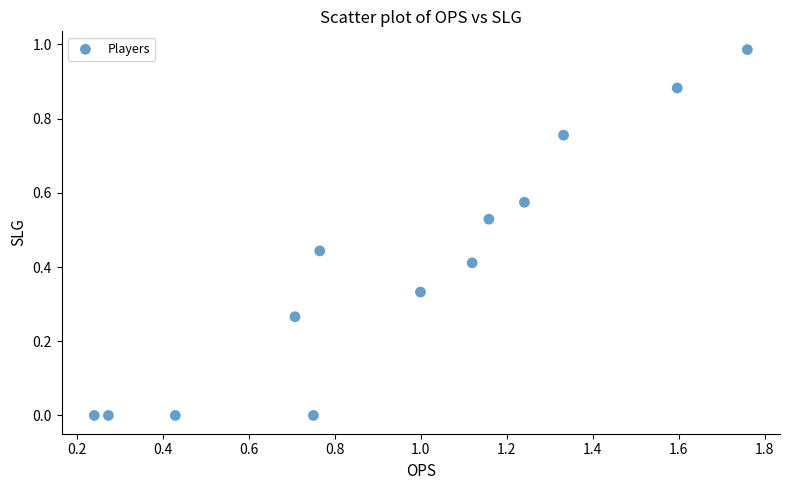

What is the range of X values (max minus min)?

1.5